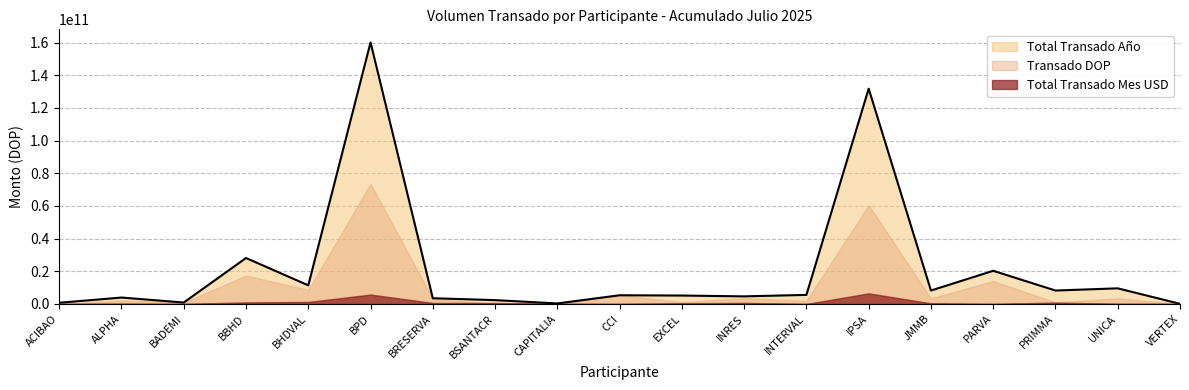

Which has a higher value, INRES or BSANTACR?

INRES